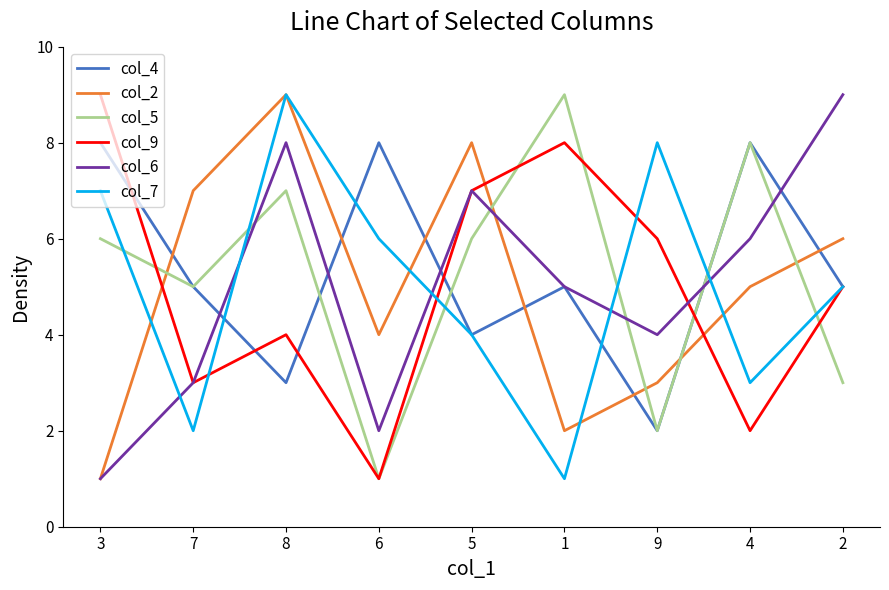

How many interior local peaks does the col_2 series have?

2